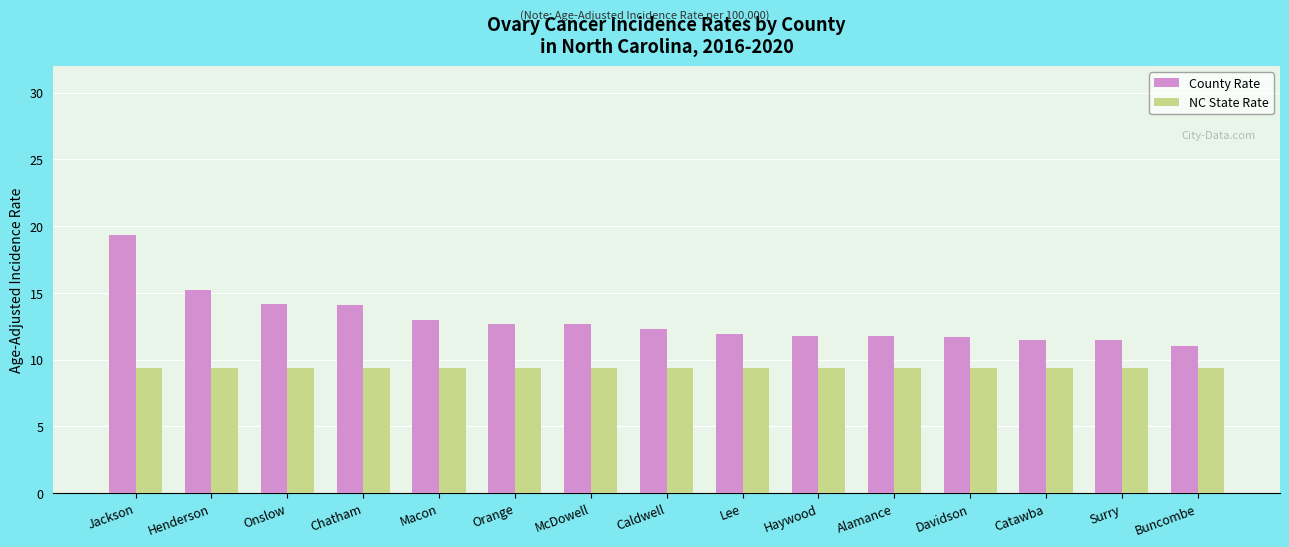

The value of County Rate at Macon is 4.4. True or false?

False